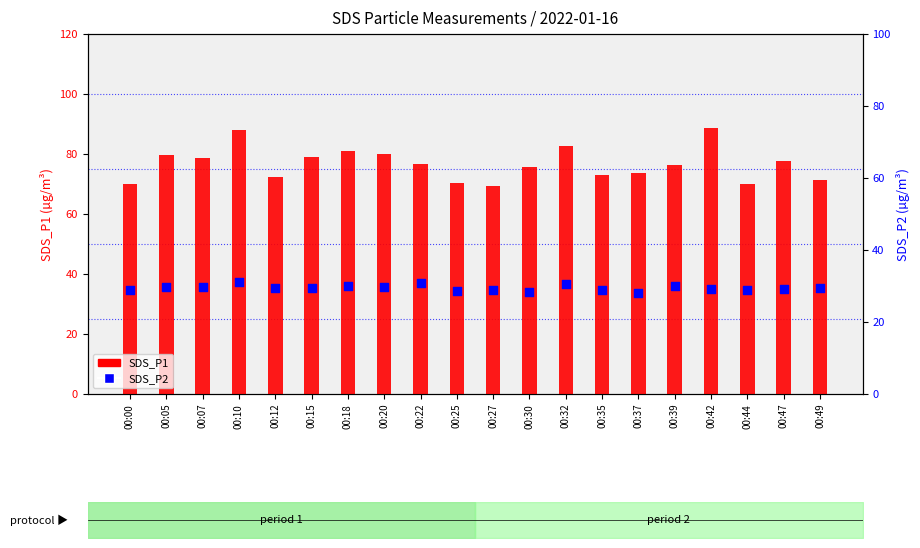

Which series has the largest Y range (max minus min)?

SDS_P1